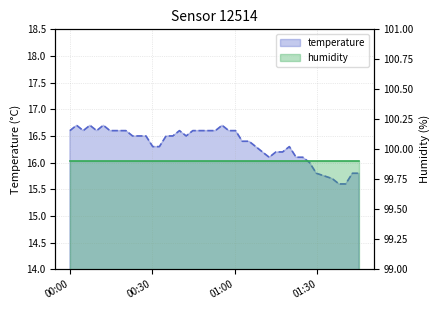

Which label corresponds to the smallest value in the chart?

2022-07-01T01:37:49